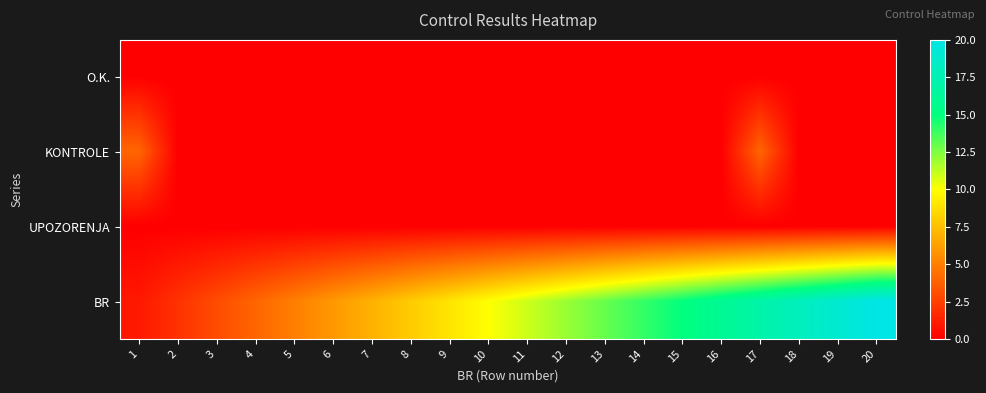

At 8, list the series in order from smallest to largest.

O.K., KONTROLE, UPOZORENJA, BR